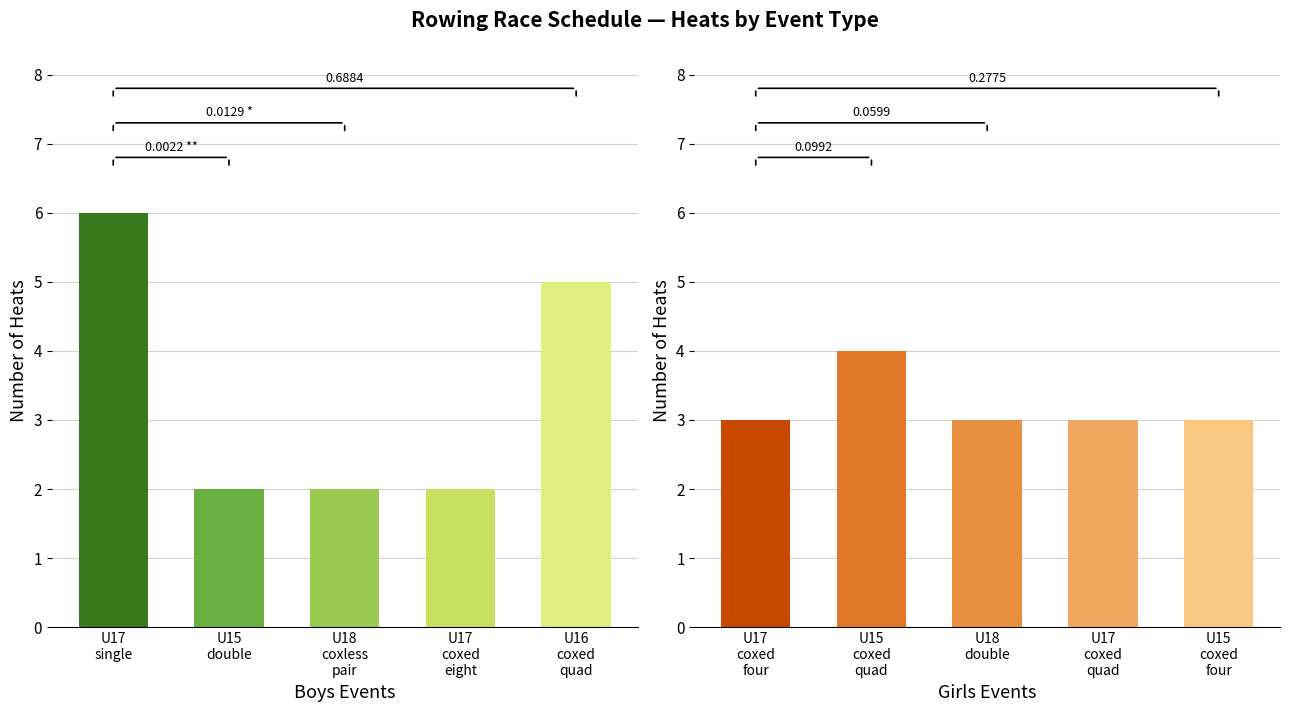

Rank the series at U18
coxless
pair from lowest to highest value.

Boys events, Girls events